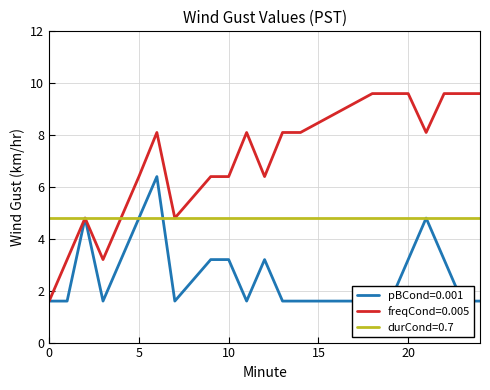

What is the value of the freqCond=0.005 point at the 10th from the left?

8.1